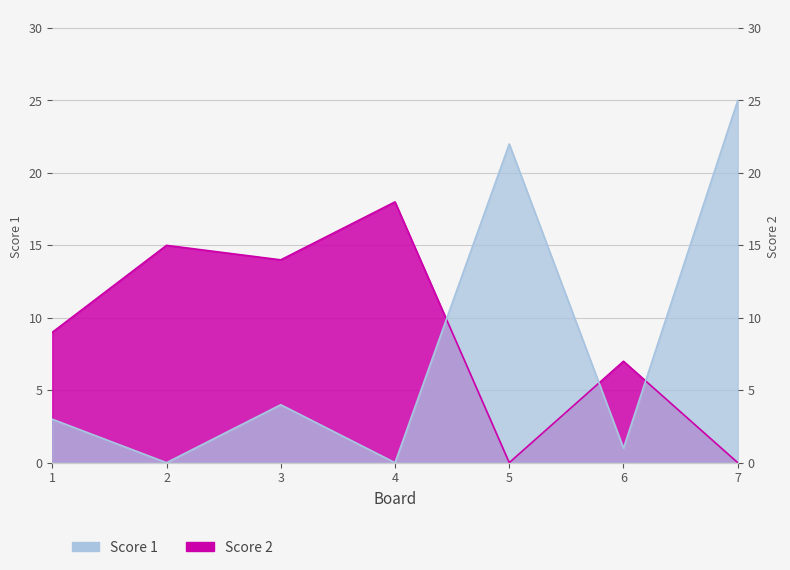

At 3, list the series in order from largest to smallest.

Score 2, Score 1